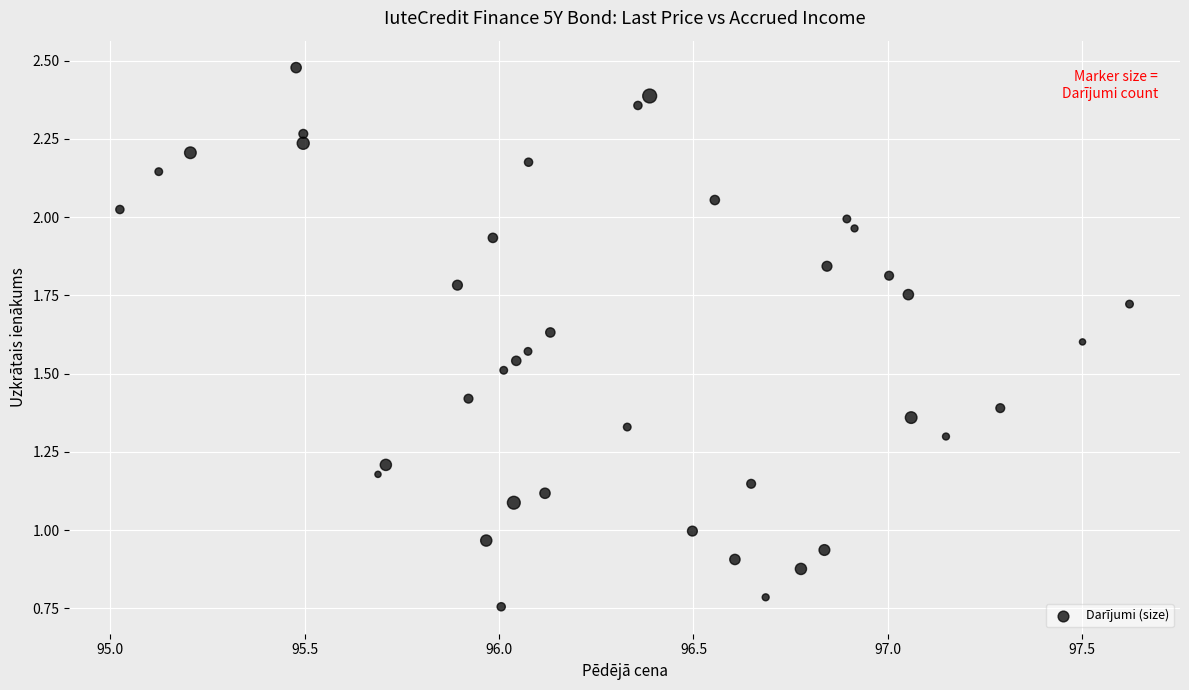

What is the range of X values (max minus min)?

2.6